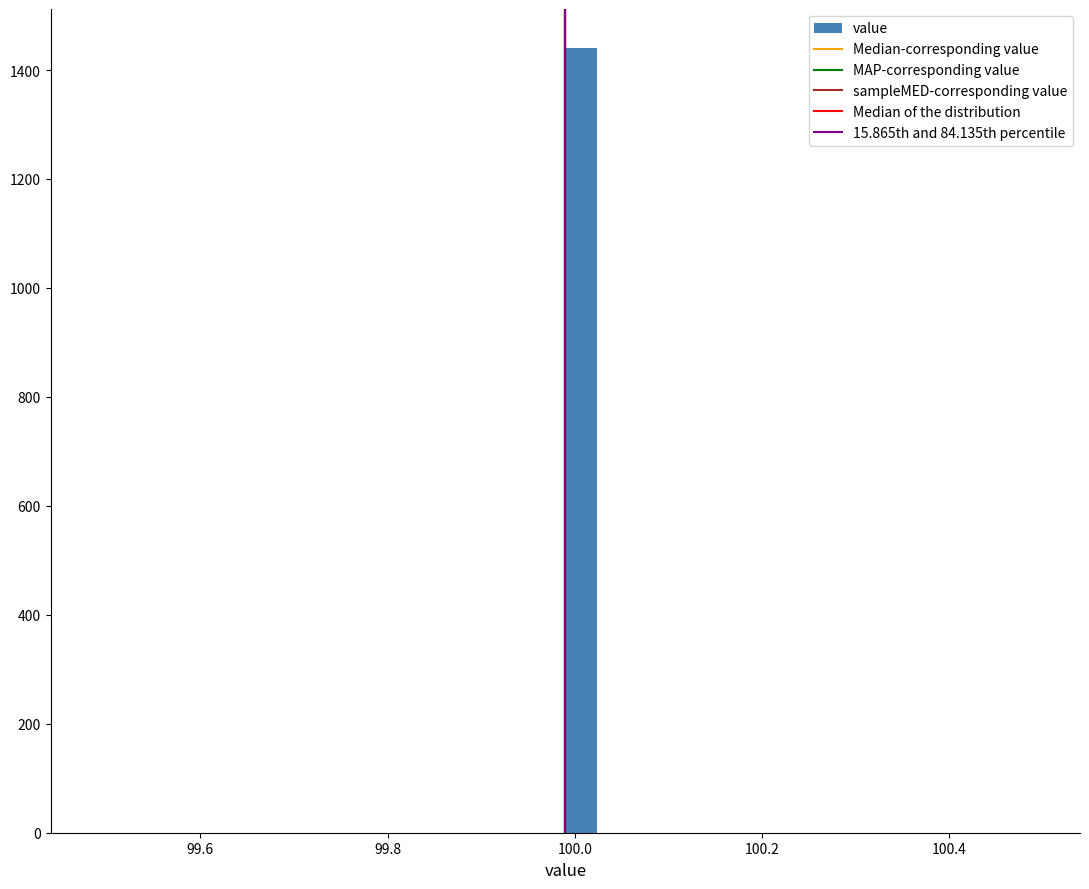

Around what value on the x-axis is the tallest bar? Give the approximate position of its centre, as read against the axis.

100.00